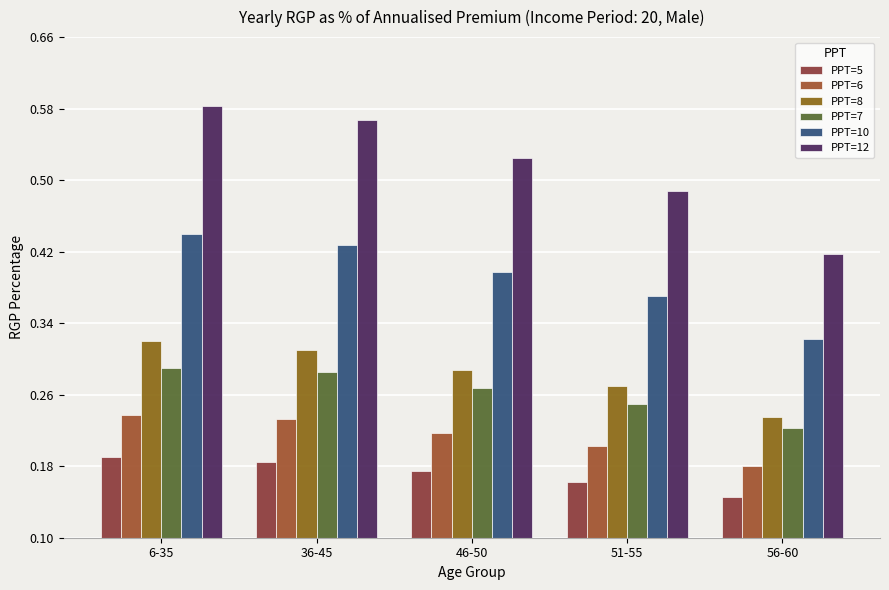

Which series has the largest range (max minus min)?

PPT=12